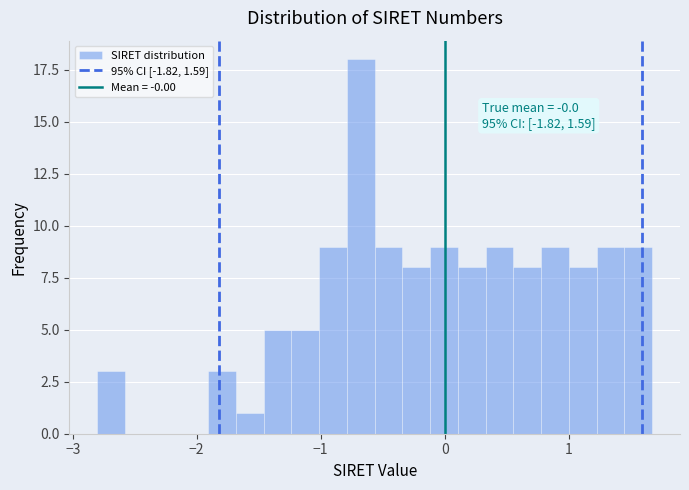

Around what value on the x-axis is the tallest bar? Give the approximate position of its centre, as read against the axis.

-0.7